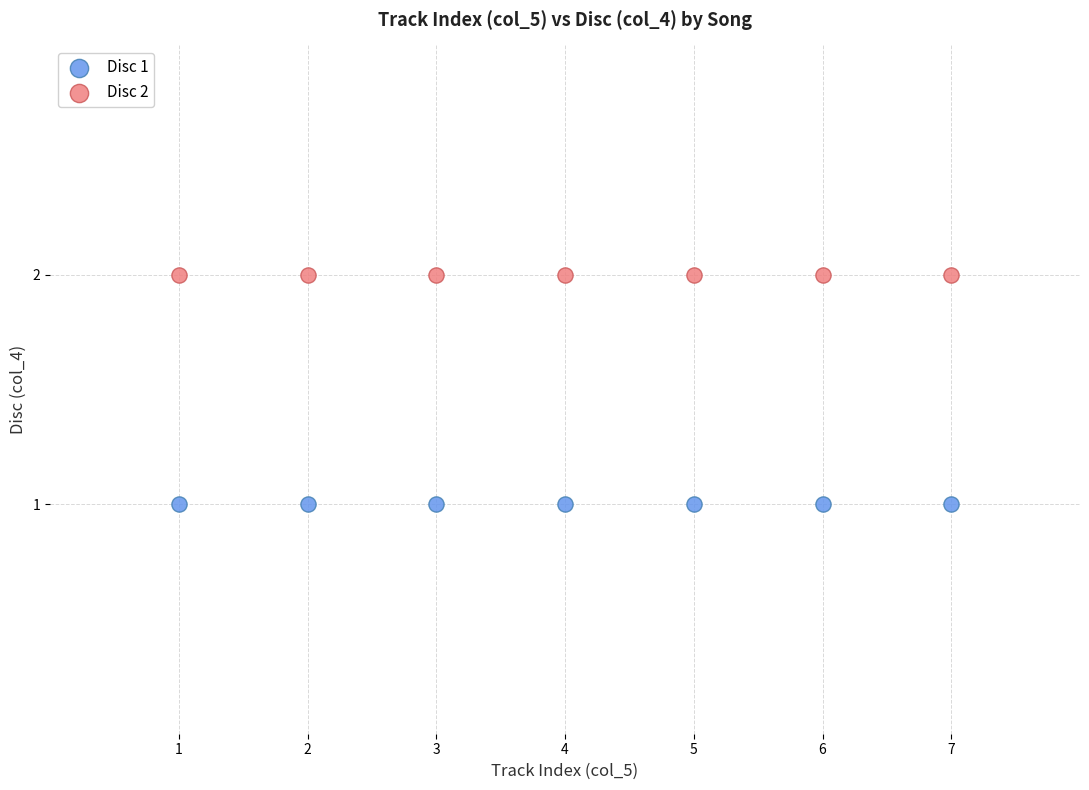

Which series reaches the maximum Y coordinate?

Disc 2